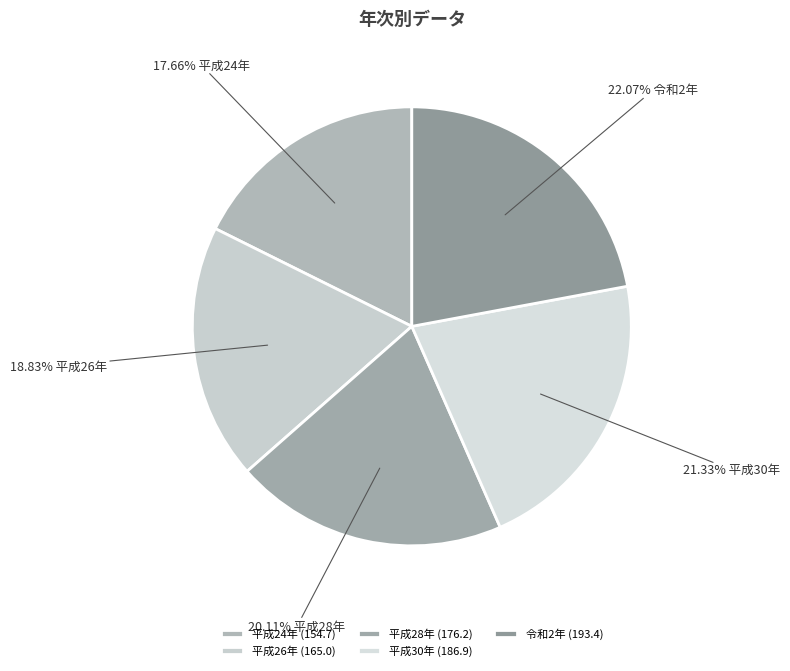

Combined, what portion of the pie is 令和2年 and 平成26年?

40.9%